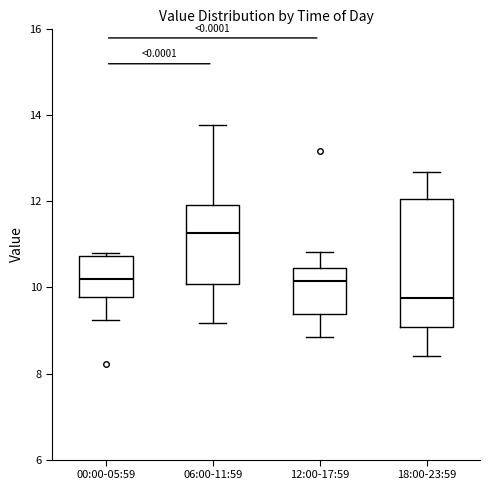

Reading left to right, read every box against the y-axis: the position of its median line, the range the box covers, and the ends of its whiskers. The values are not printed on the chart, so give them approximately, as read against the axis.

00:00-05:59: median 10.2, box 9.8 to 10.8, whiskers 9.2 to 10.8 (just above the box's upper edge)
06:00-11:59: median 11.2, box 10.0 to 12.0, whiskers 9.2 to 13.8
12:00-17:59: median 10.2, box 9.4 to 10.4, whiskers 8.8 to 10.8
18:00-23:59: median 9.8, box 9.0 to 12.0, whiskers 8.4 to 12.6